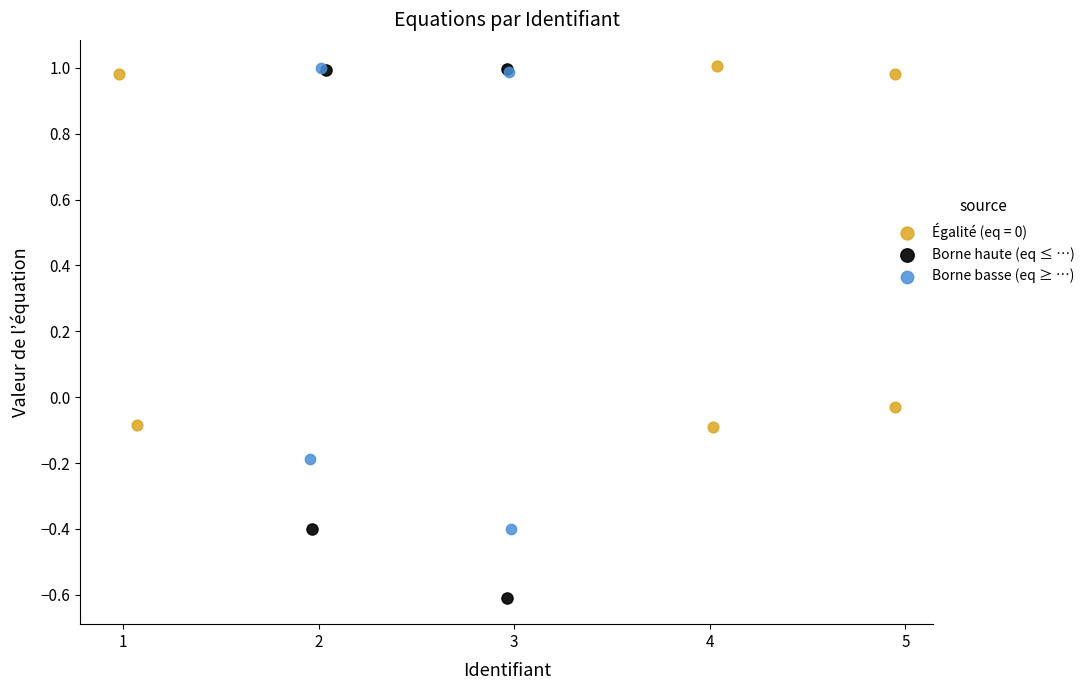

Which series has the widest spread of Y values?

Borne haute (eq ≤ …)